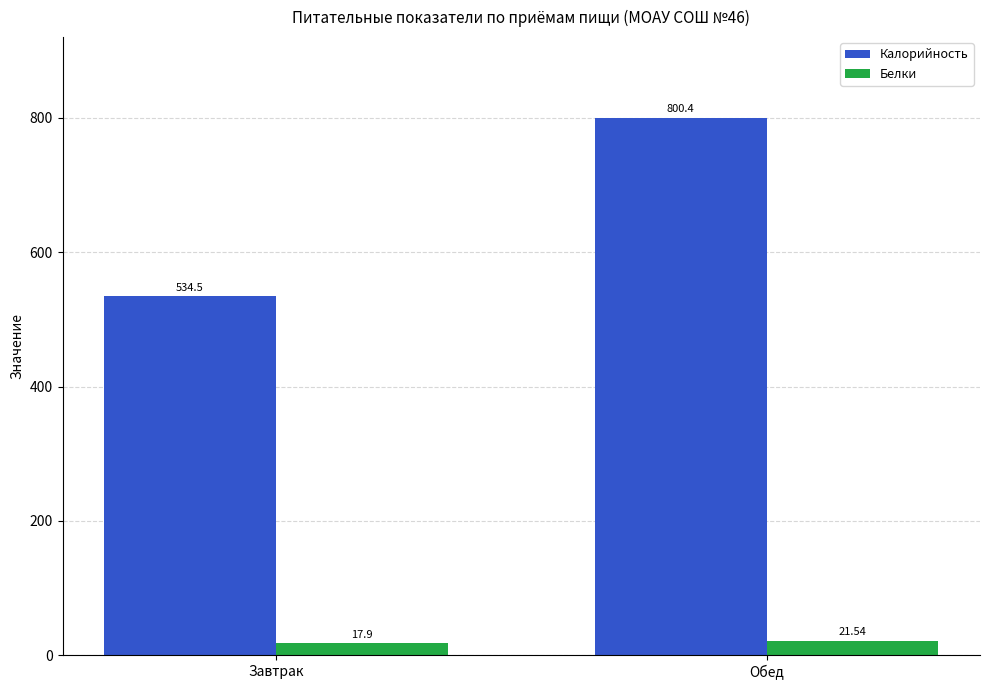

Is it true that Калорийность equals 534.5 at Завтрак?

True